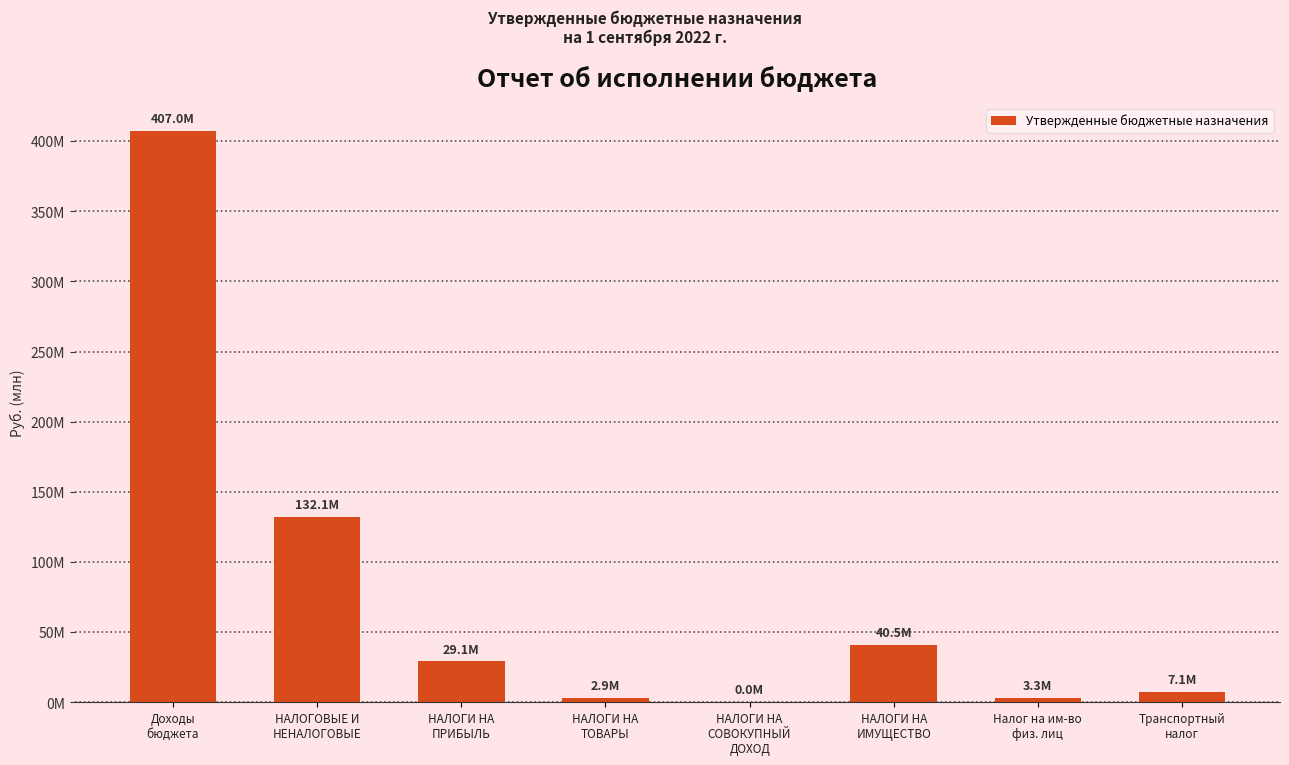

Reading right to left, transcribe all the data shown in this chart.

7108000.0	3283000.0	40529000.0	6322.1	2872420.0	29076000.0	132143762.1	406964240.9